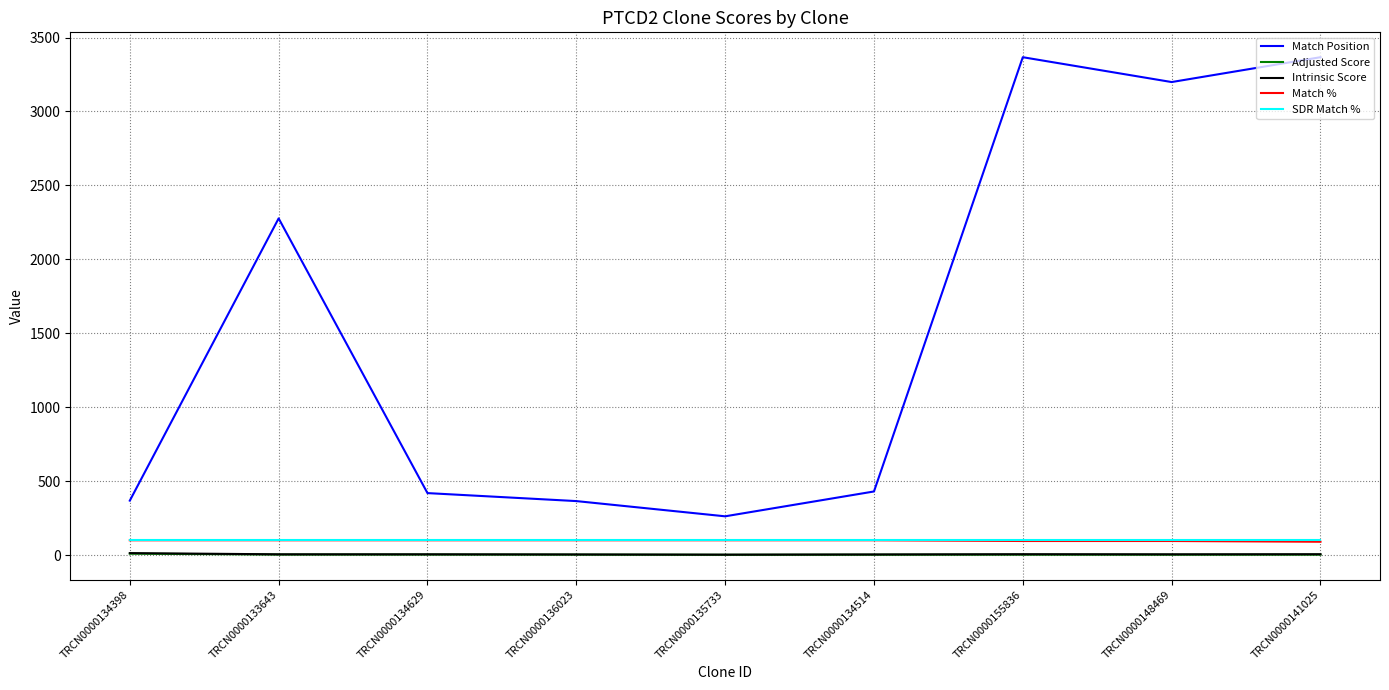

Which series changed the most between TRCN0000134514 and TRCN0000141025?

Match Position